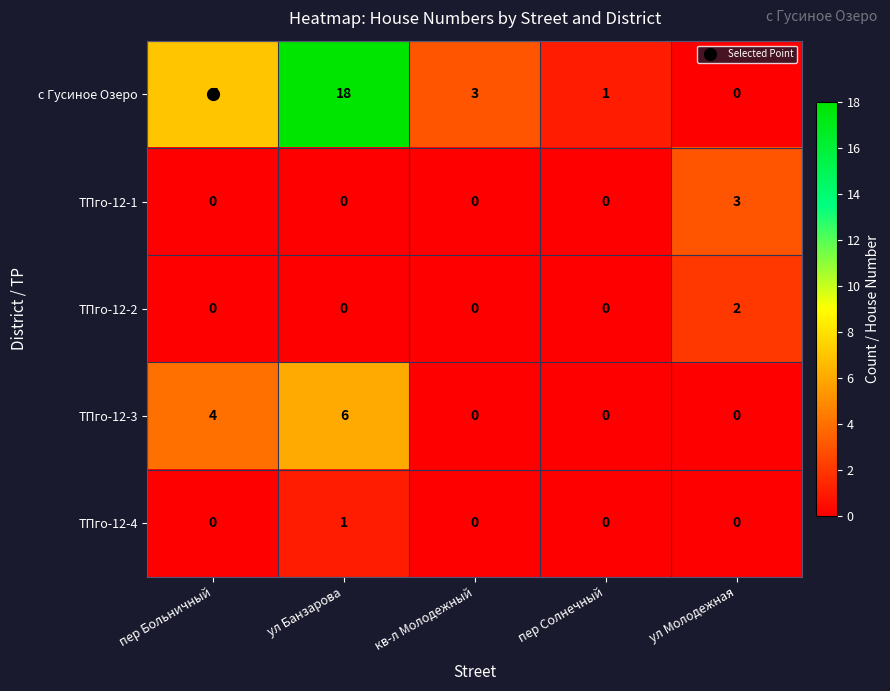

True or false: ТПго-12-1 has a value of 0 at пер Больничный.

True